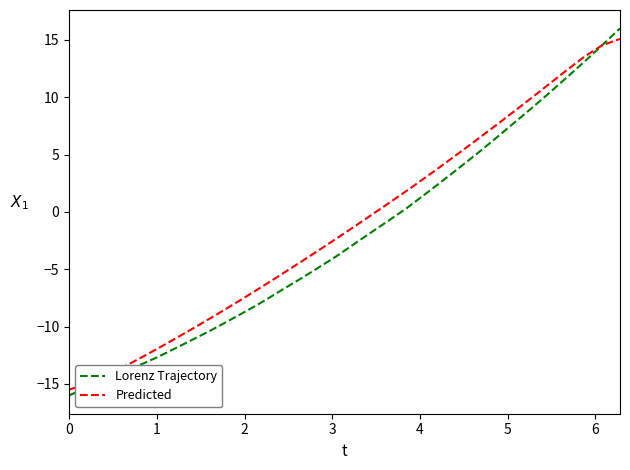

How many positive values does the Predicted series have?

14